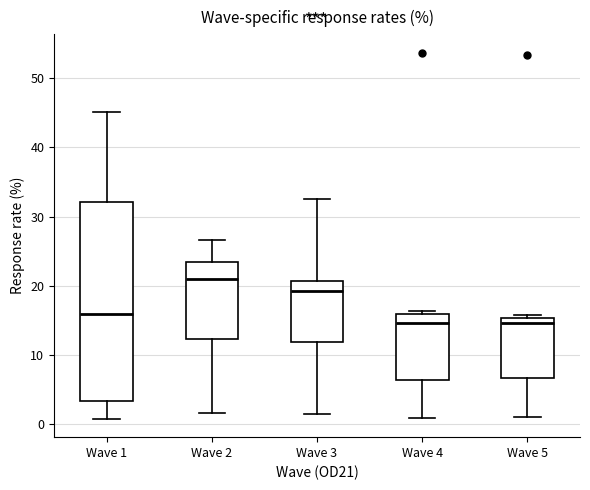

Which box has the highest median line?

Wave 2